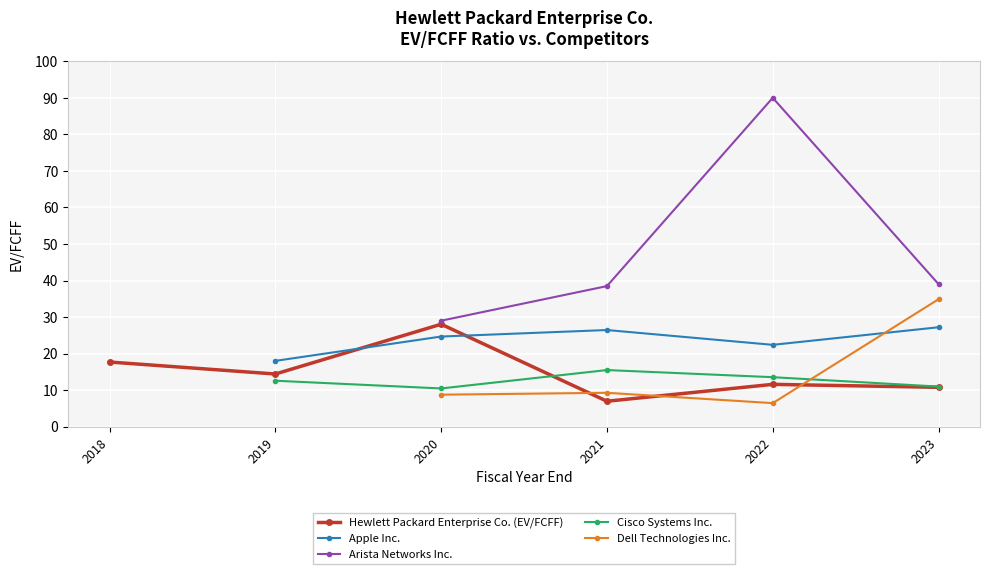

Which series has the largest range (max minus min)?

Arista Networks Inc.